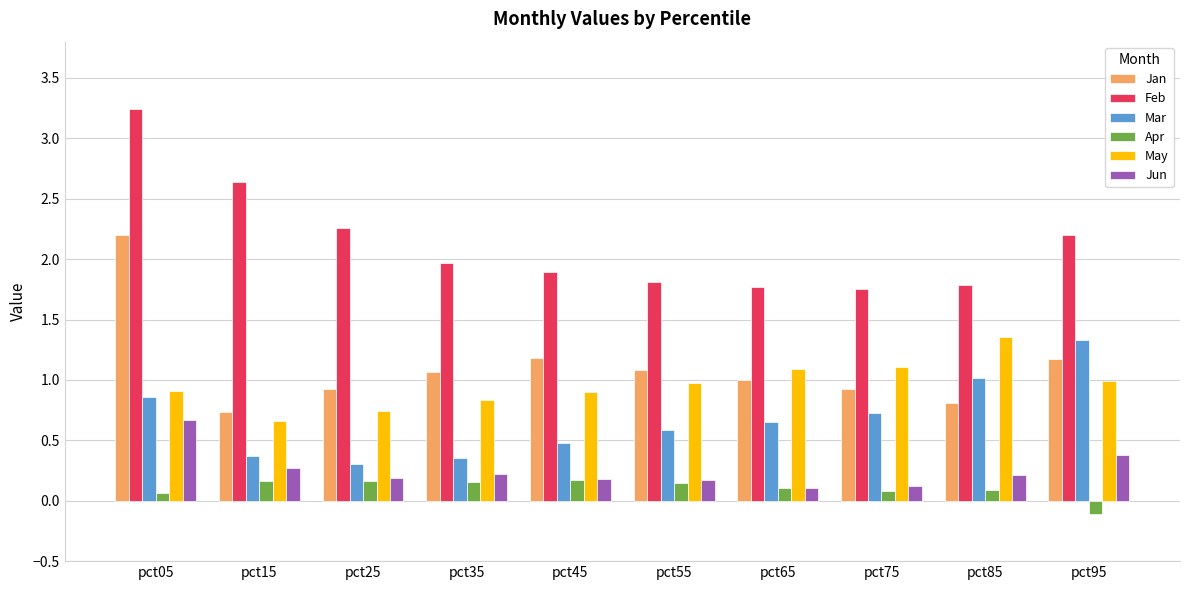

What is the total value across all series at pct55?

4.8